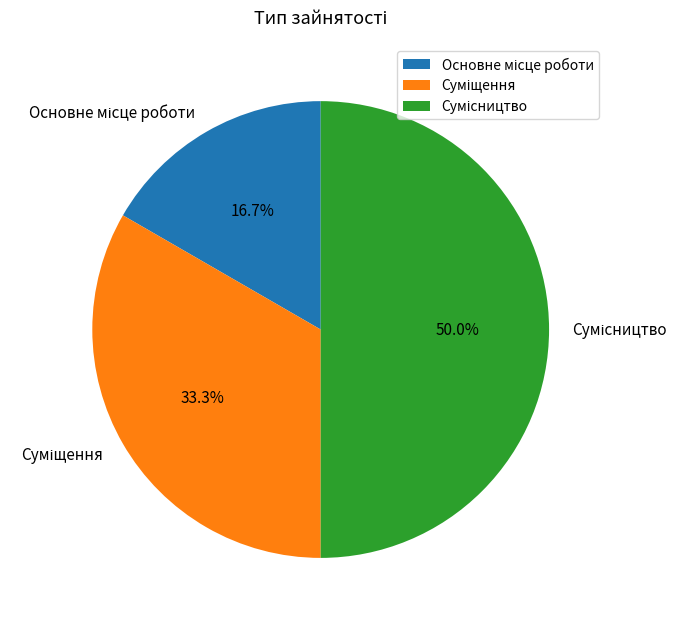

Approximately how many times larger is the value at Сумісництво compared to Основне місце роботи?

3.0